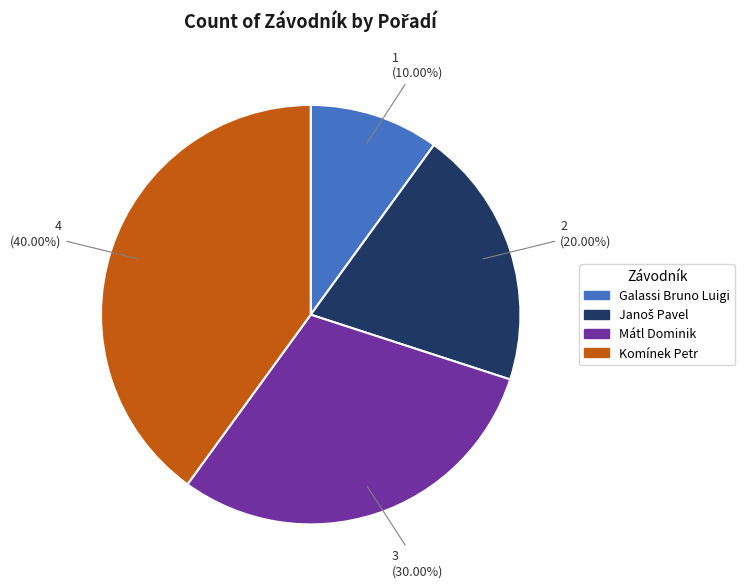

What is the ratio of the value at Galassi Bruno Luigi to the value at Mátl Dominik?

0.3